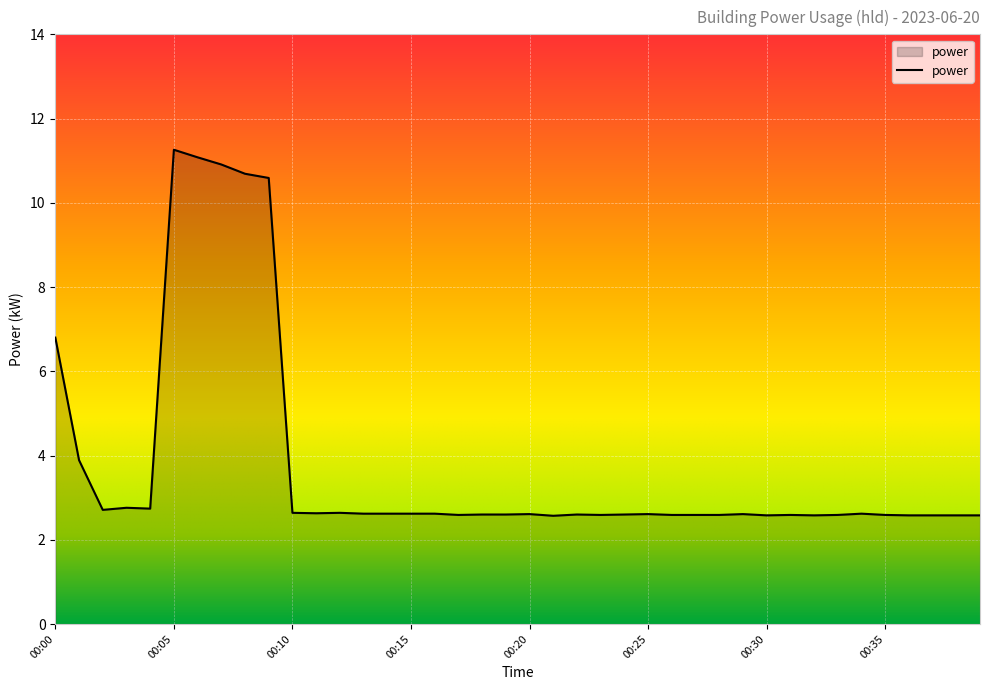

What is the smallest value displayed?

2.6